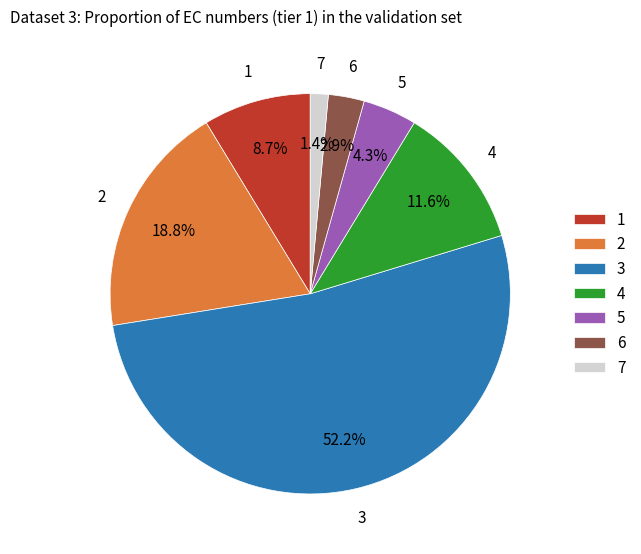

To the nearest percent, what portion does 1 represent?

9%